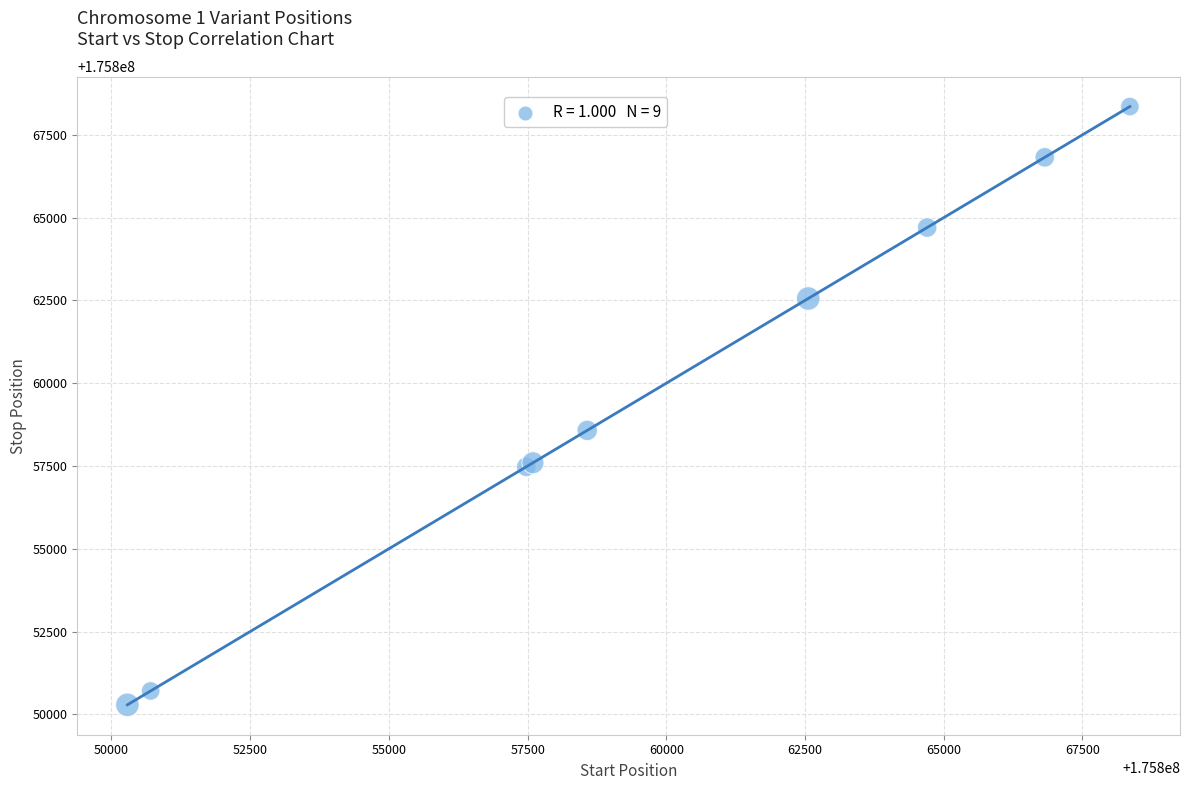

What Y value in the scatter plot is closest to 175859322?

175858576